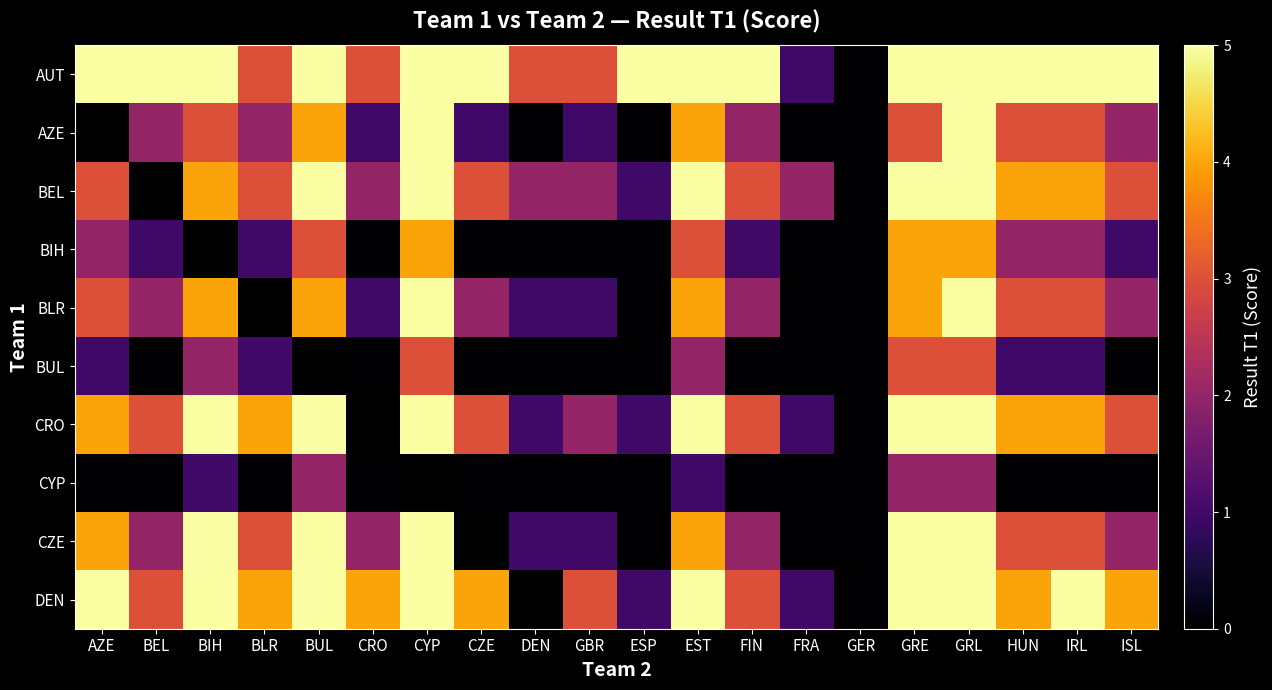

List the series in order of their peak value, highest first.

AUT, AZE, BEL, BLR, CRO, CZE, DEN, BIH, BUL, CYP